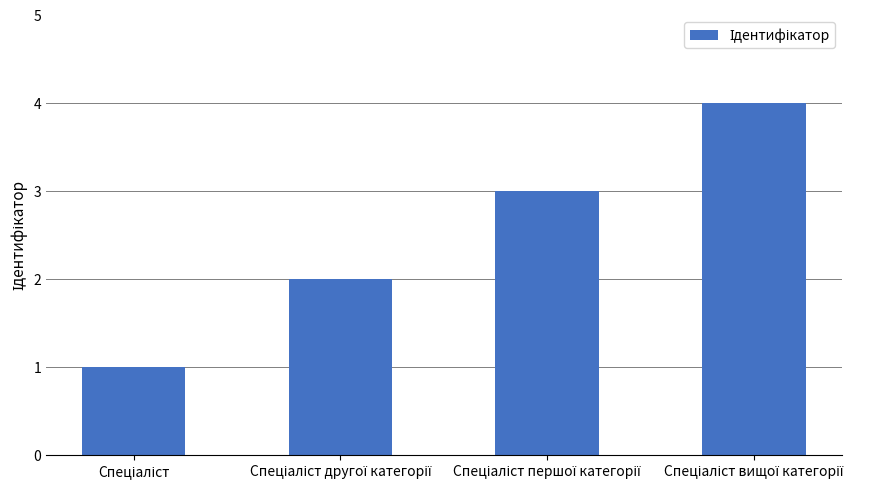

What is the difference between the maximum and minimum values?

3